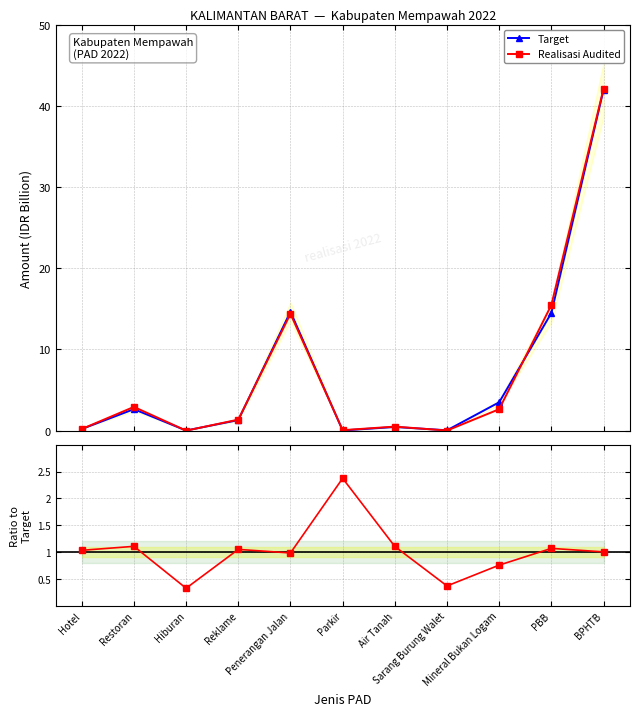

At which label is Realisasi Audited closest to 21?

PBB